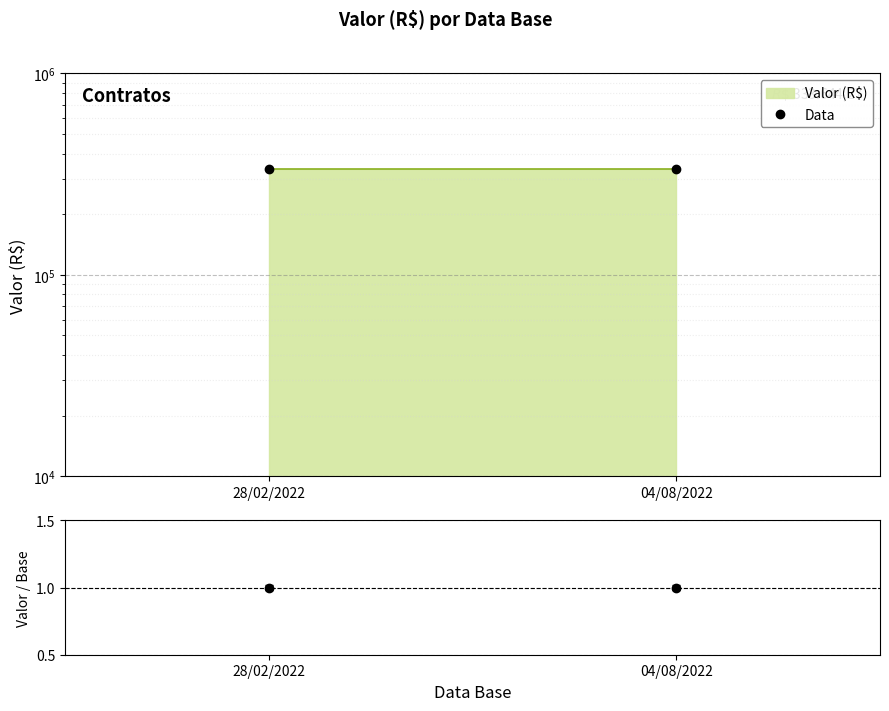

What value does the Valor / Base series have at 04/08/2022?

1.0